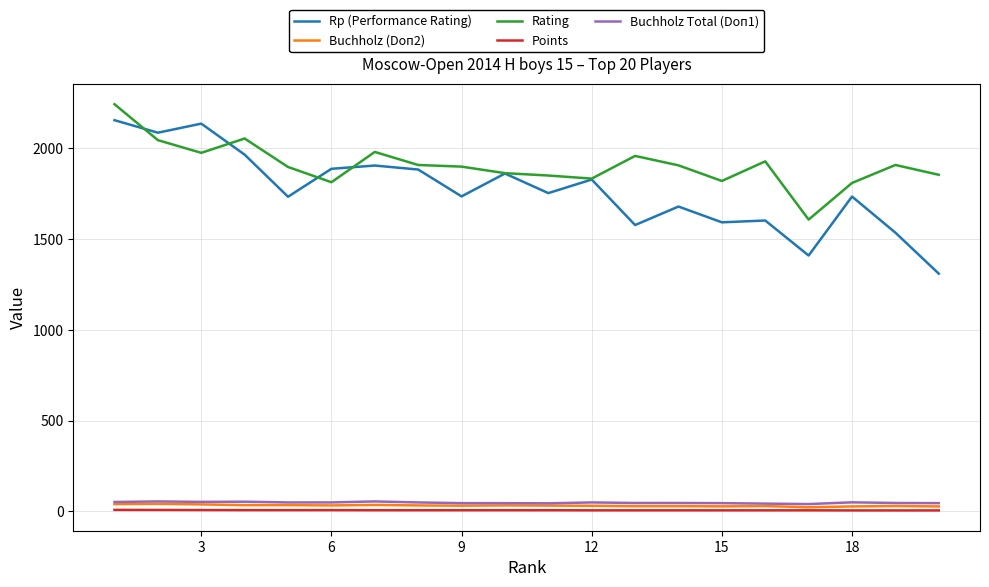

What is the average value of the Rp (Performance Rating) series?

1769.2